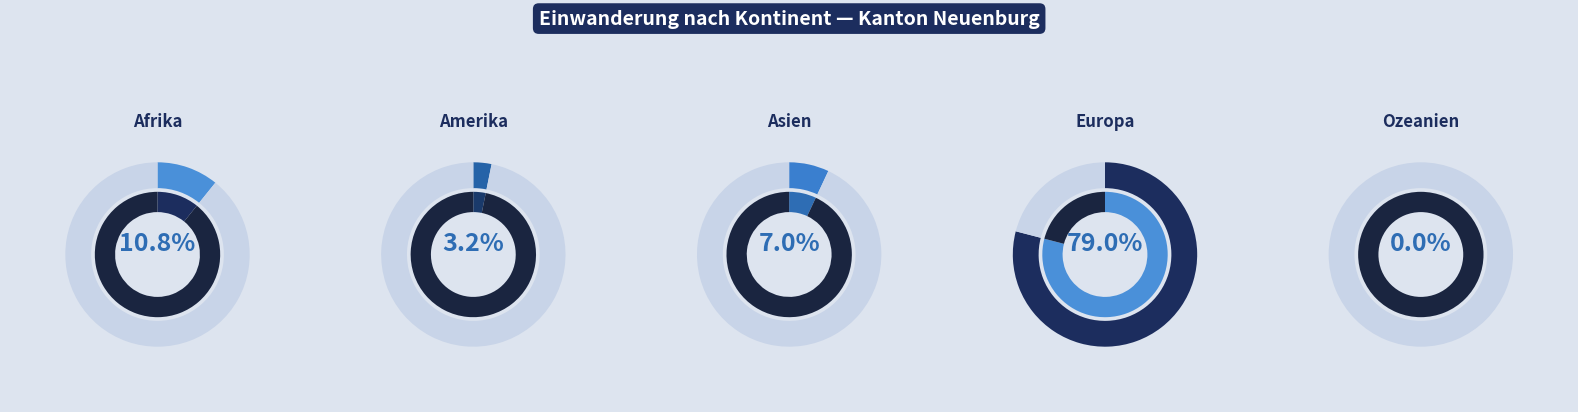

Which has a higher value, Asien or Amerika?

Asien